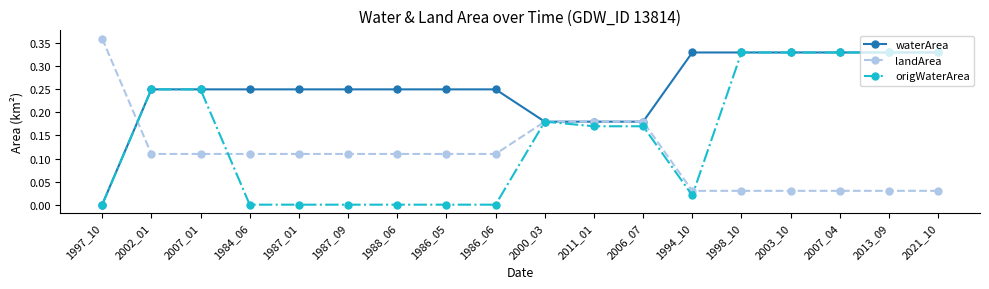

How many data points does each series have?

18